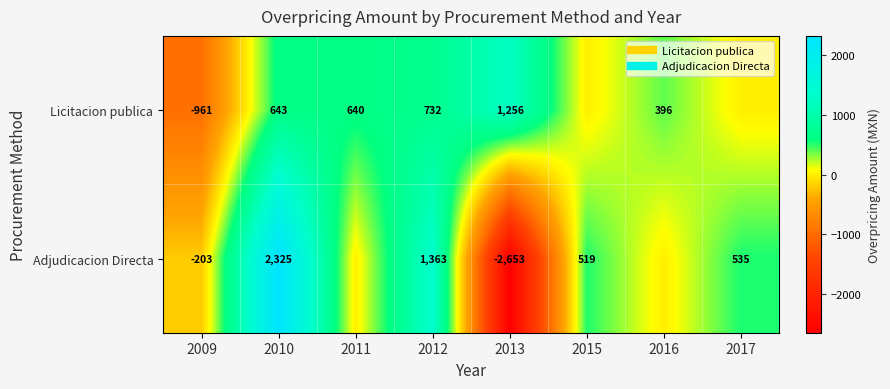

How many categories are shown in the chart?

8